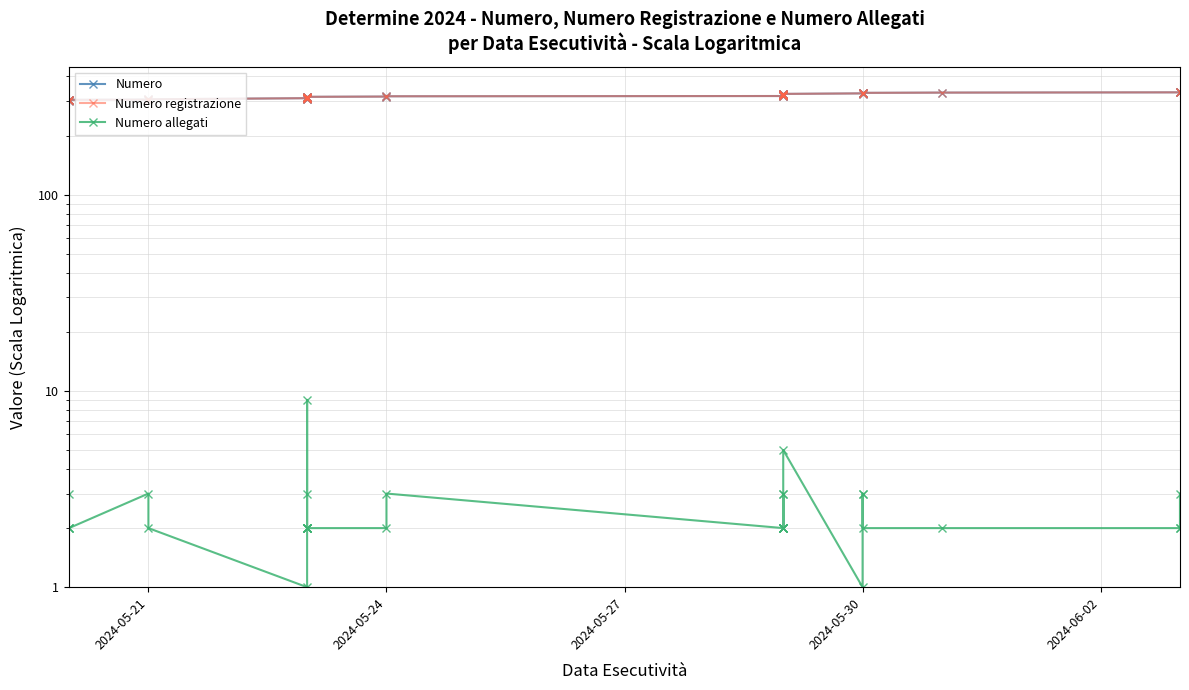

Count the number of categories in the chart.

34